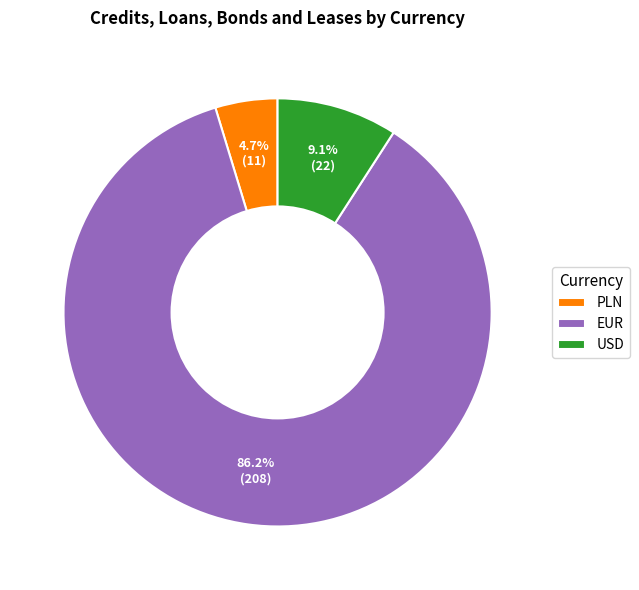

Which has a higher value, EUR or USD?

EUR